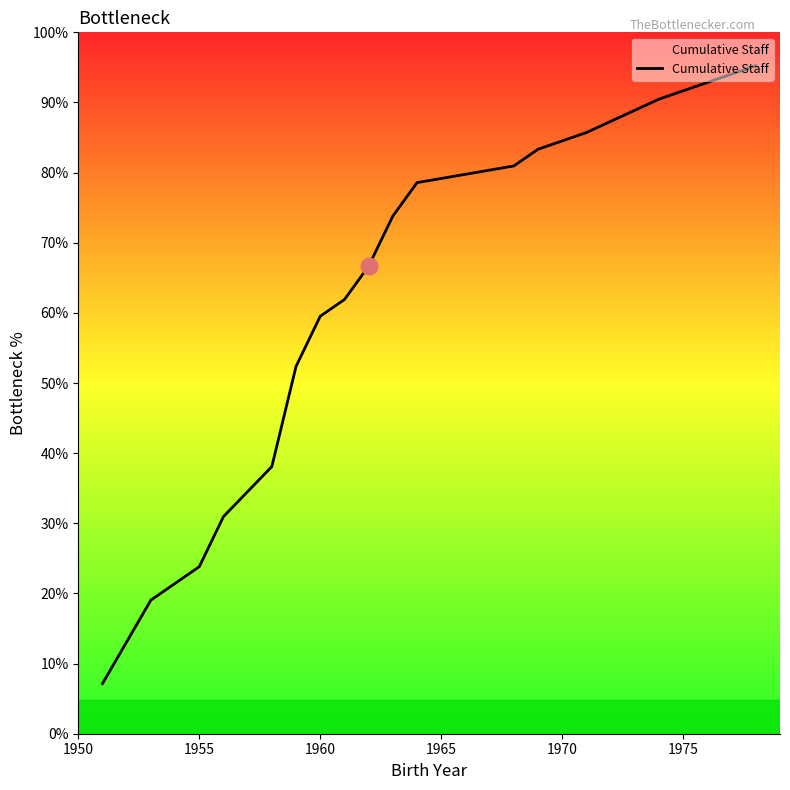

Is this an area chart (filled region under the line)?

Yes